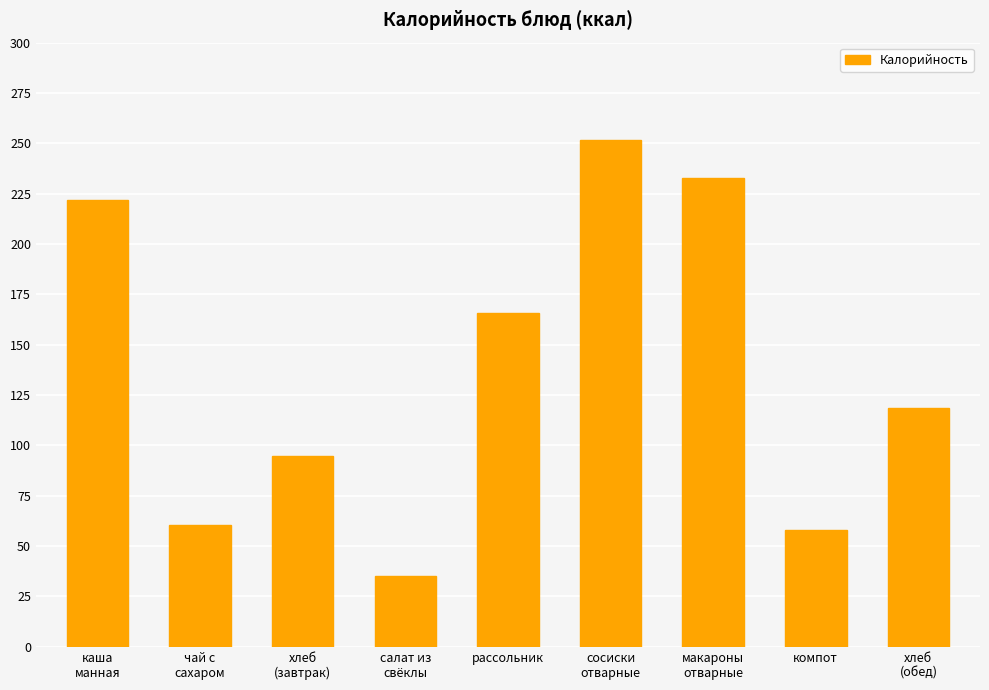

Is it true that the value at хлеб
(обед) is 61.5?

False